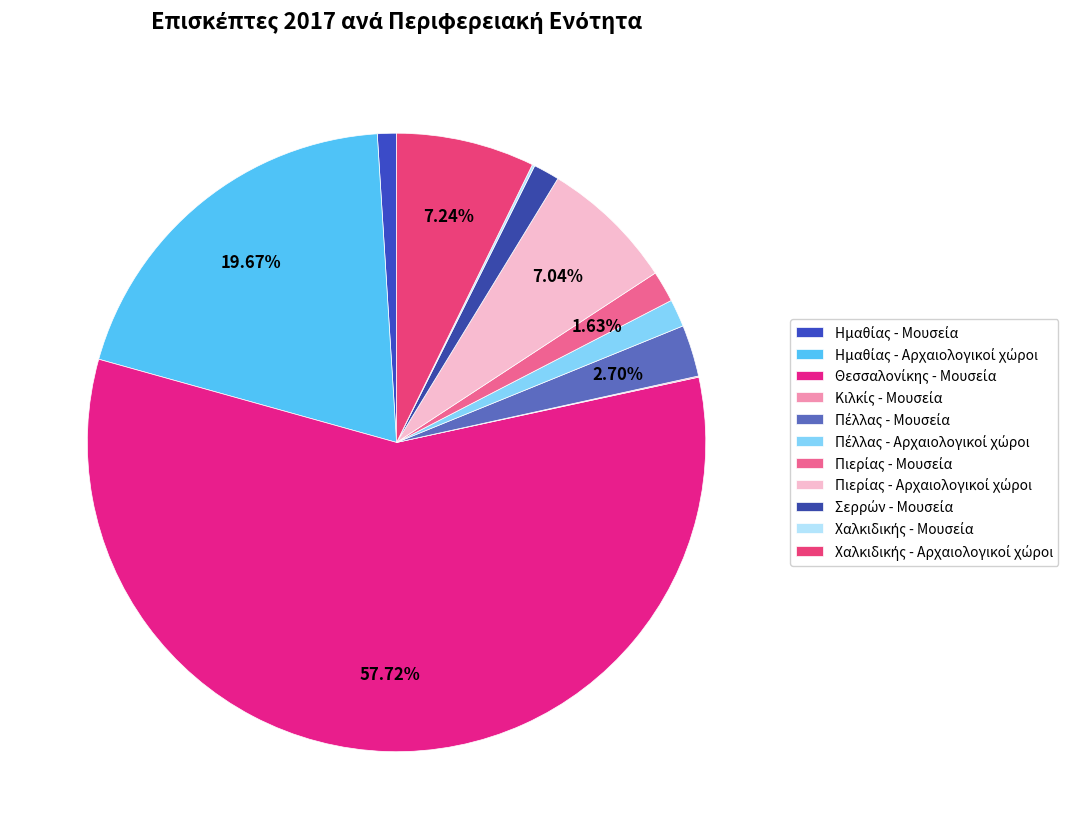

How many segments does this pie chart have?

11